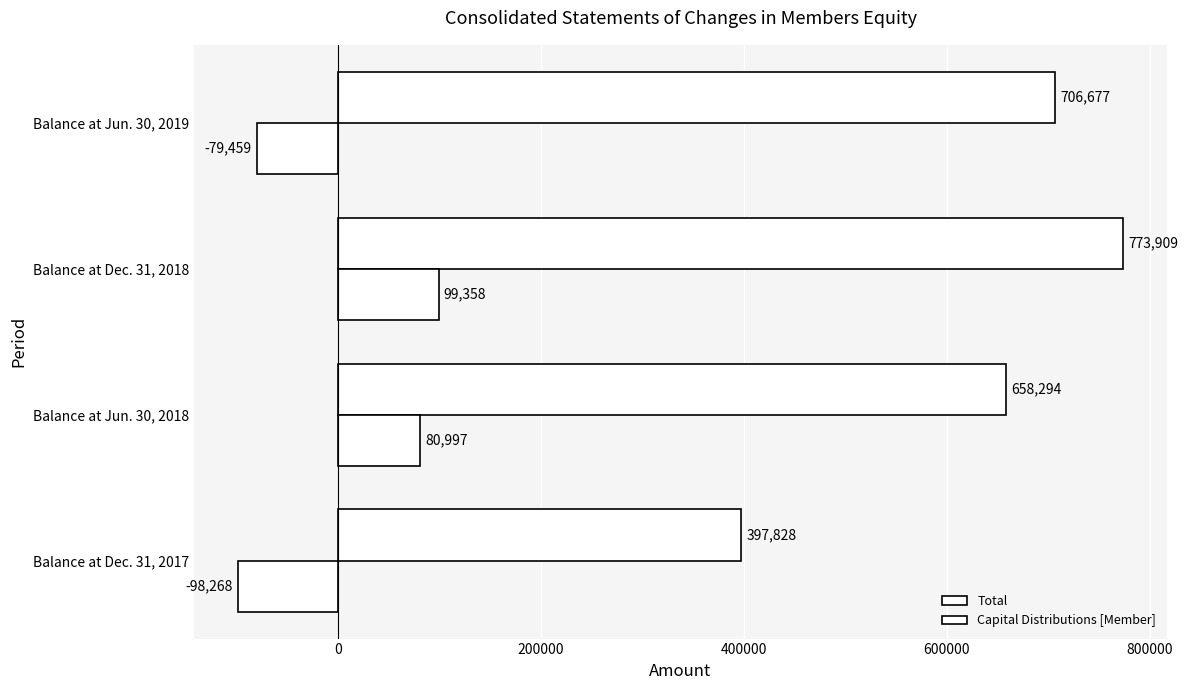

How many positive values does the Capital Distributions [Member] series have?

2